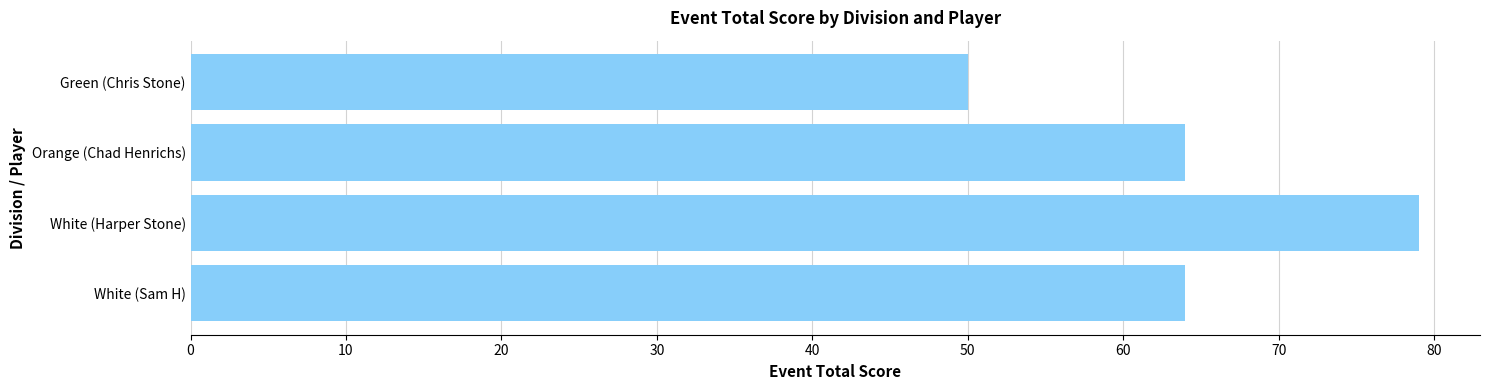

The value at White (Sam H) is 107. True or false?

False